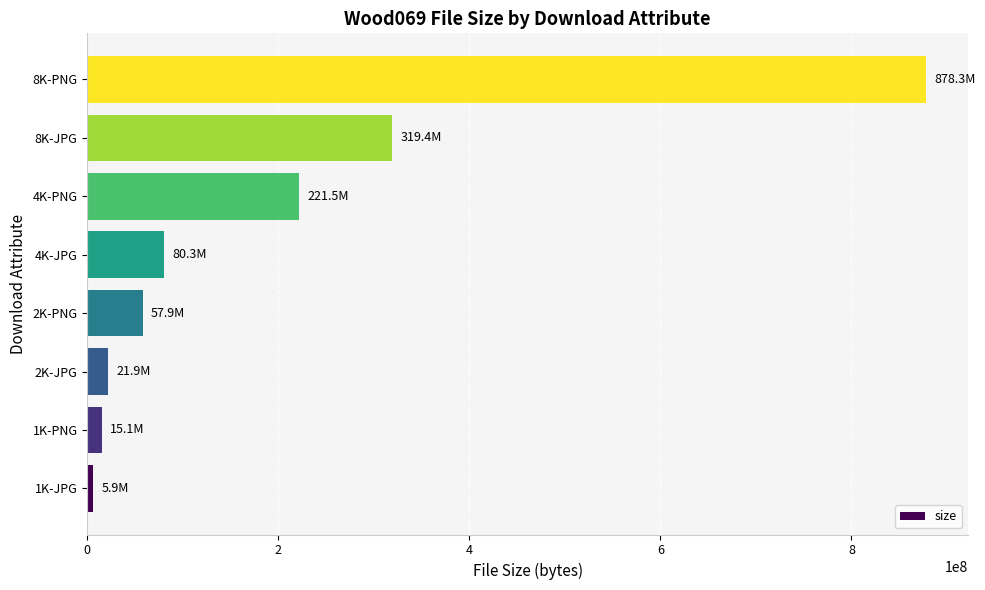

What is the average value?

200030175